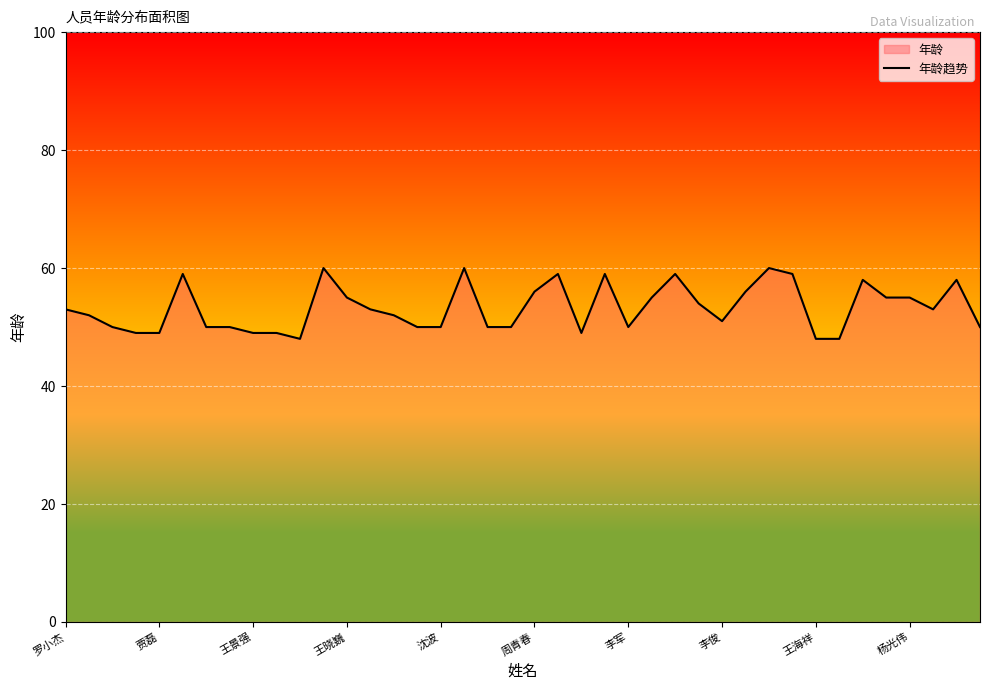

What position from the left is 33?

34